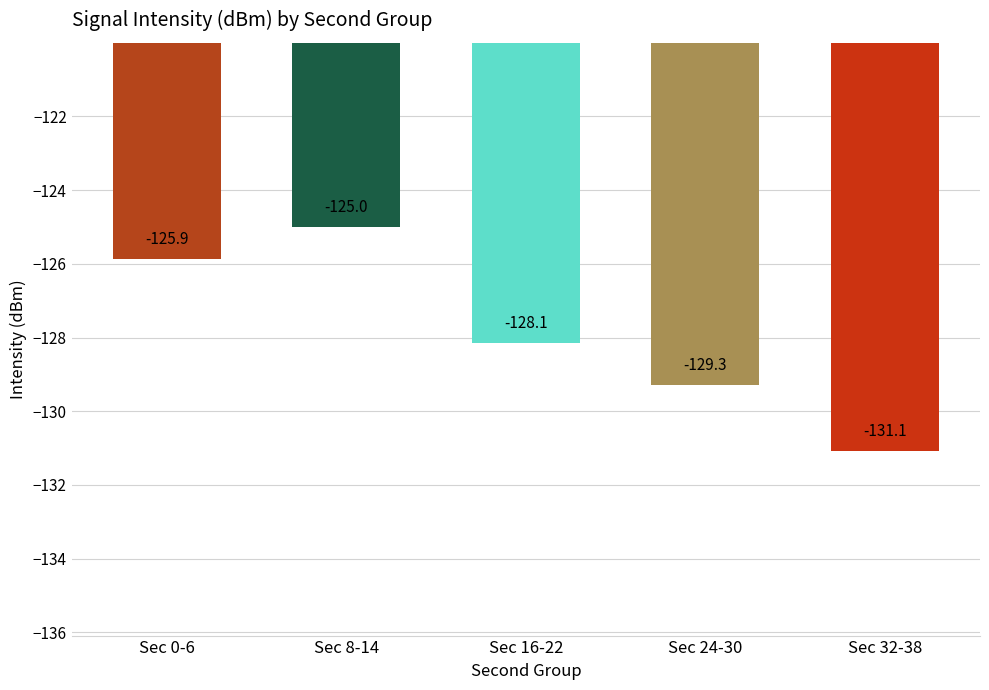

At which label is the value closest to -128?

Sec 16-22